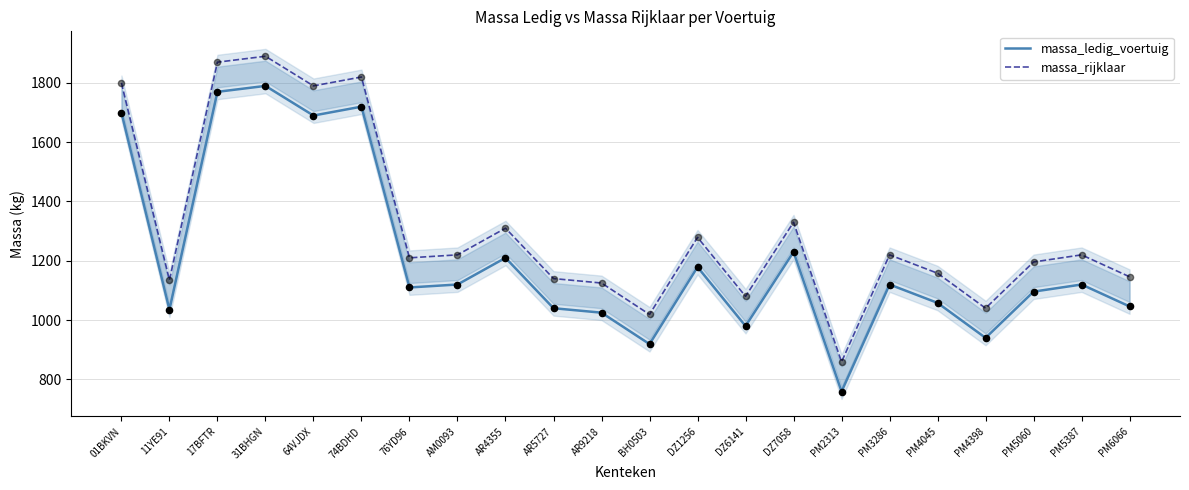

Which series has the largest total across all categories?

massa_rijklaar